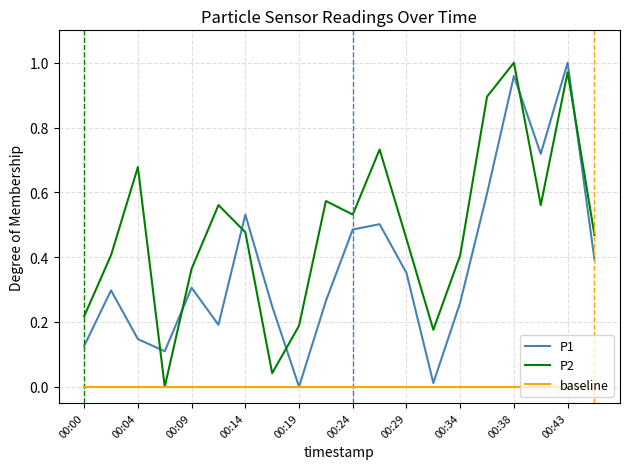

How many interior local valleys does the P2 series have?

5